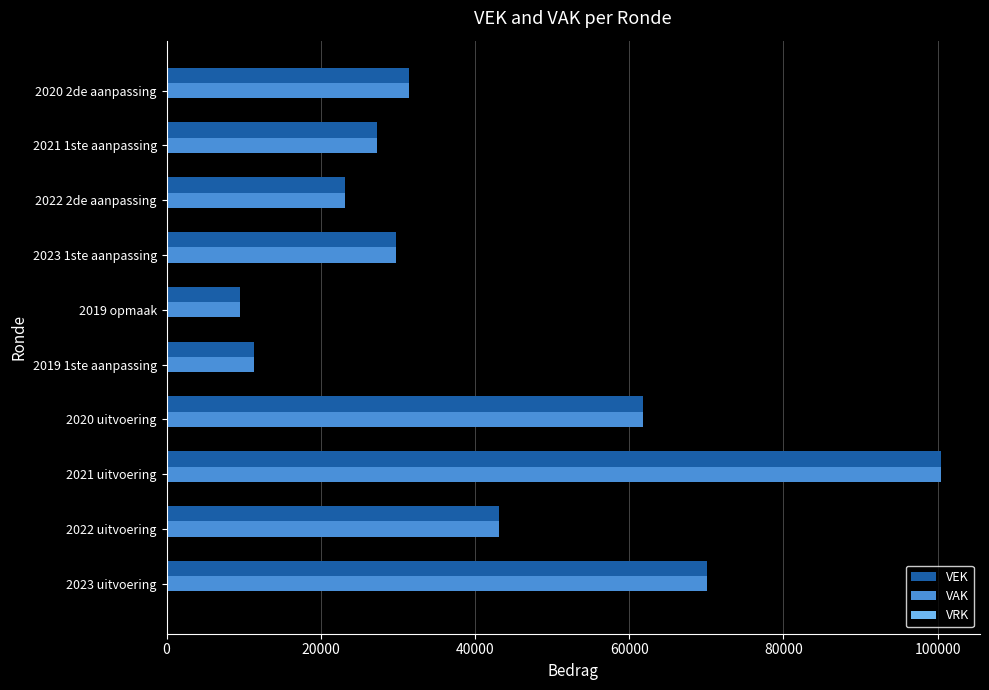

Where is VEK nearest to the value 54977?

2020 uitvoering